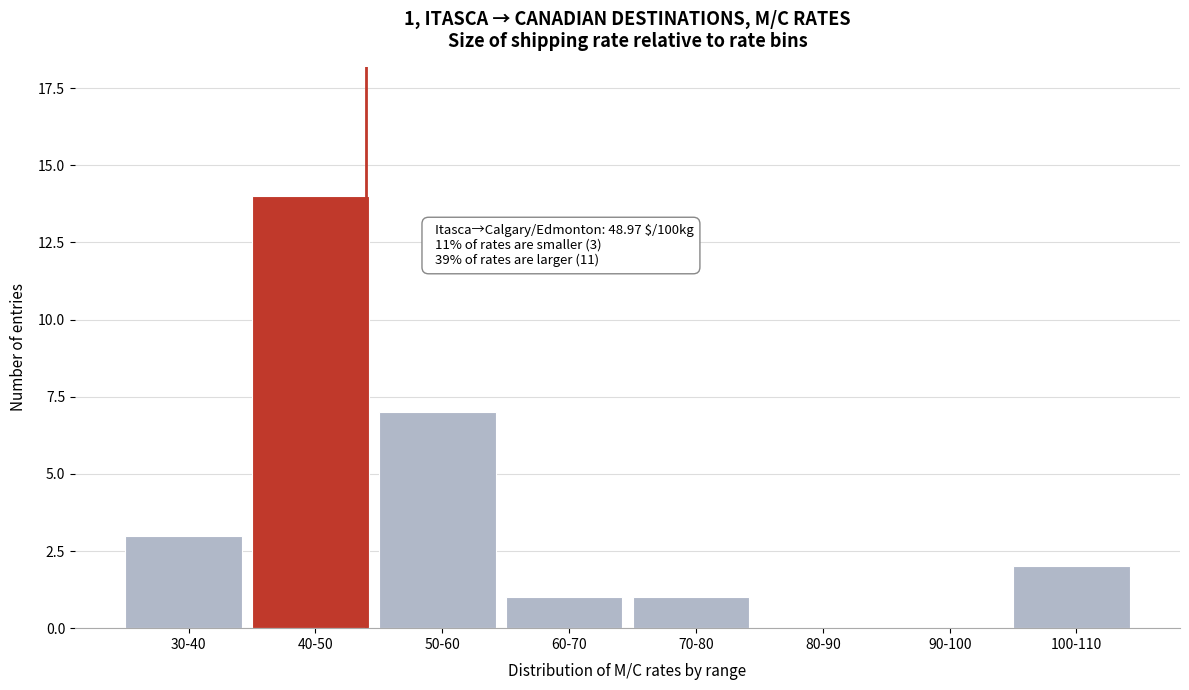

Reading right to left, what are all the values shown in this chart?

100-110=2	90-100=0	80-90=0	70-80=1	60-70=1	50-60=7	40-50=14	30-40=3